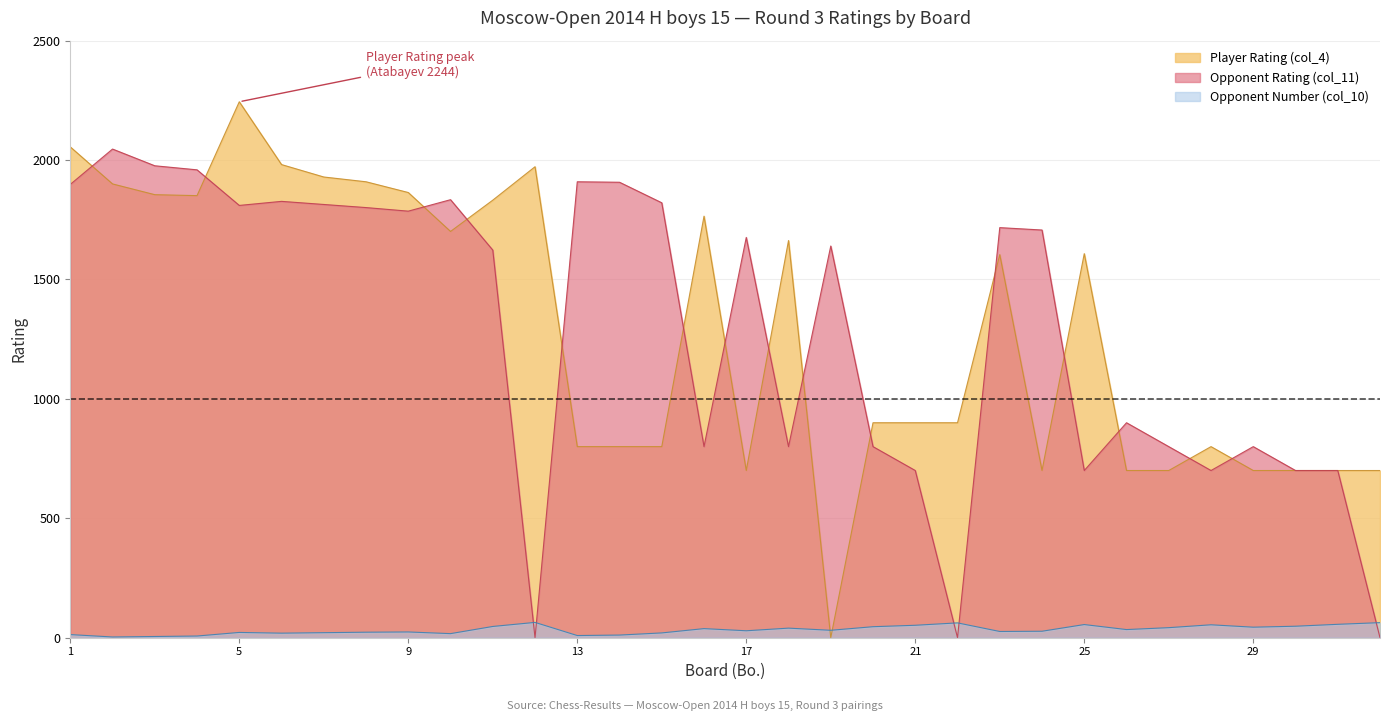

How many lines are shown in the chart?

3